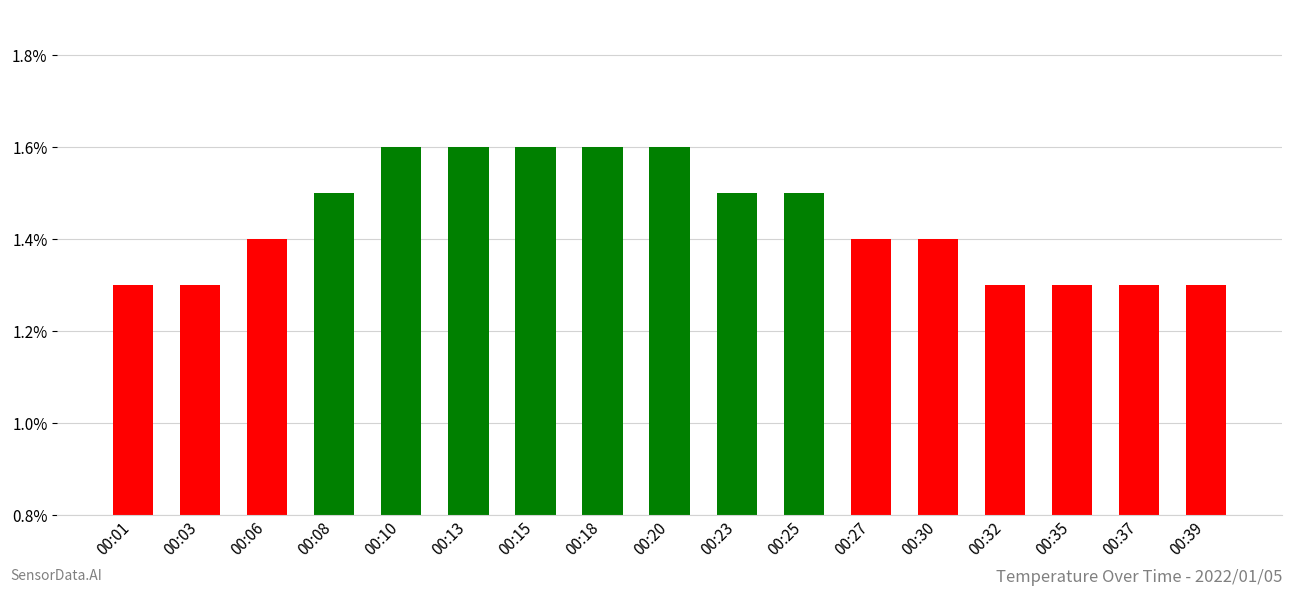

Is it true that the value at 00:15 is 1.0?

False